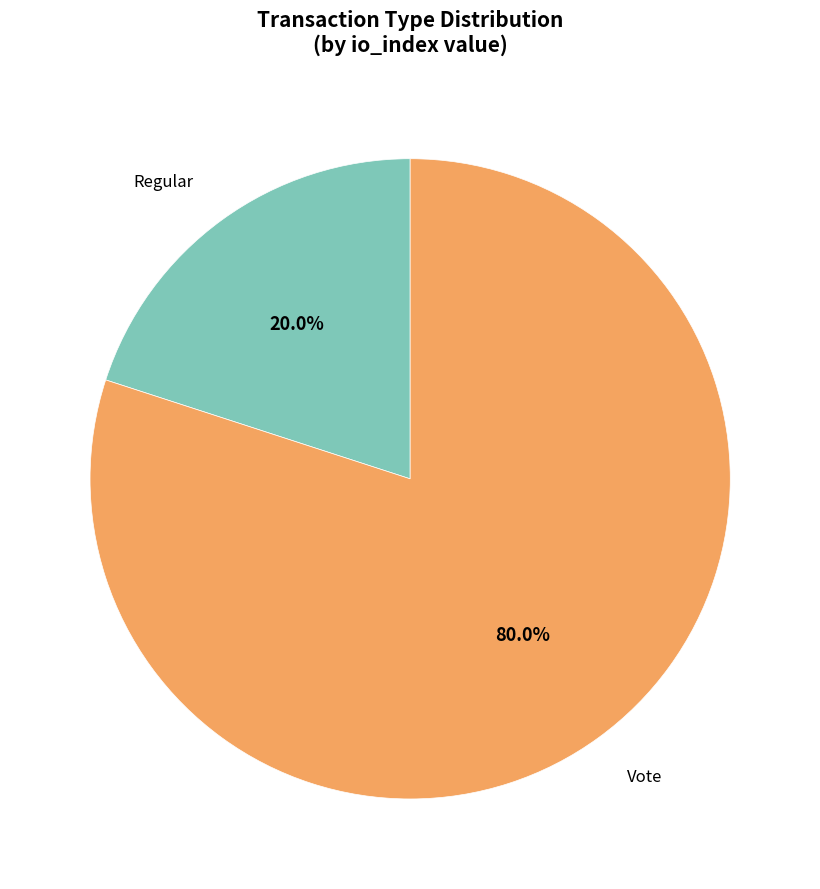

Count the number of slices in the pie.

2